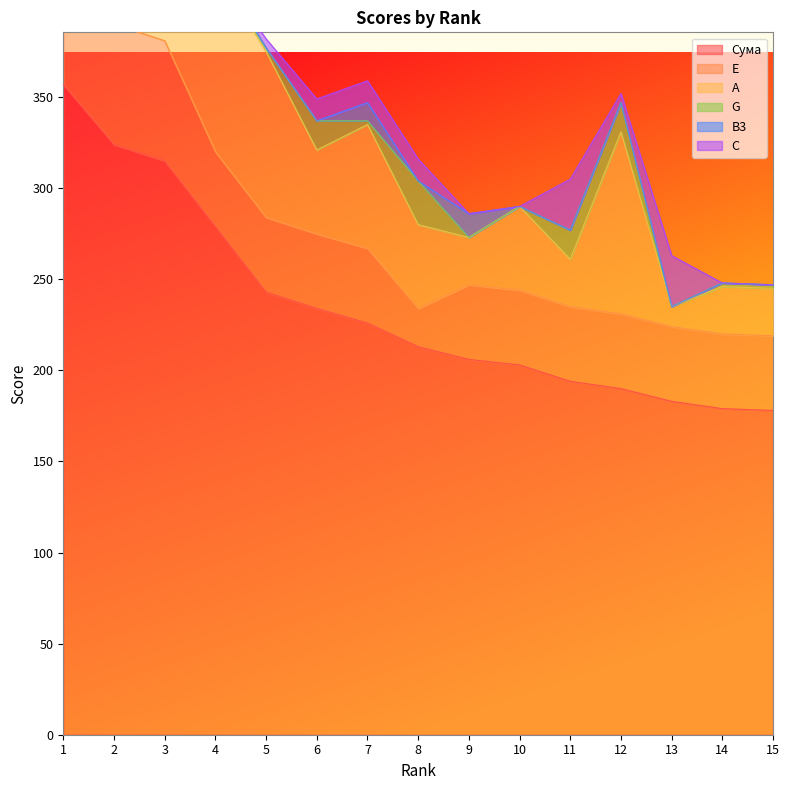

In A, how many points are higher than both neighbors (excluding endpoints)?

4